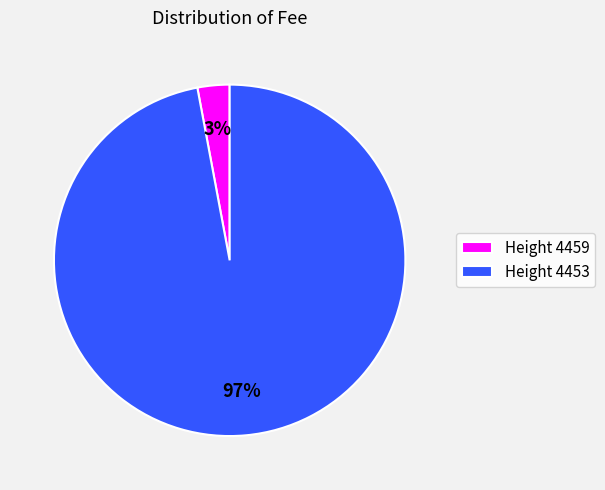

Which category has the biggest portion of the pie?

Height 4453